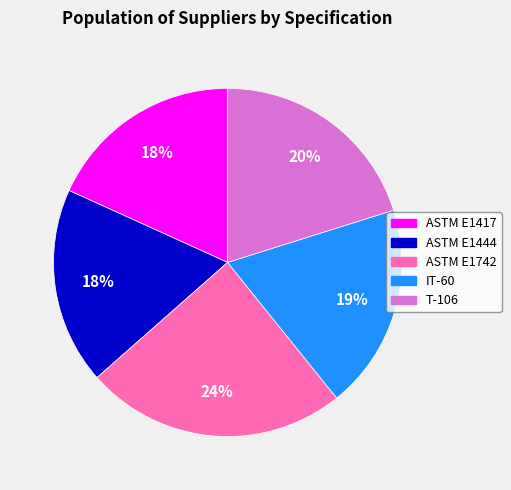

Is there any slice that represents more than half of the pie?

No